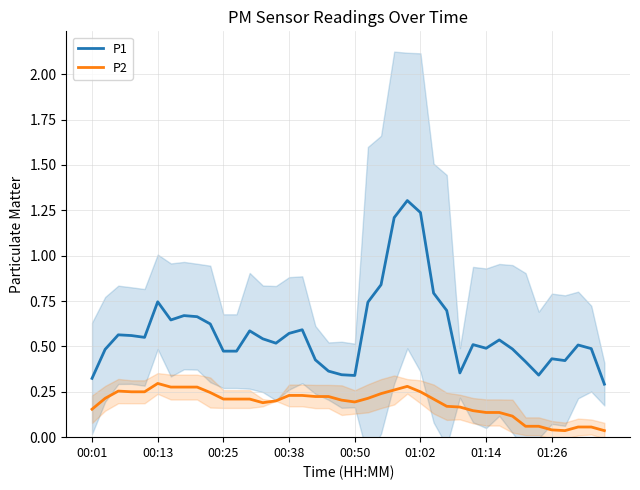

What is the greatest value displayed?

1.3